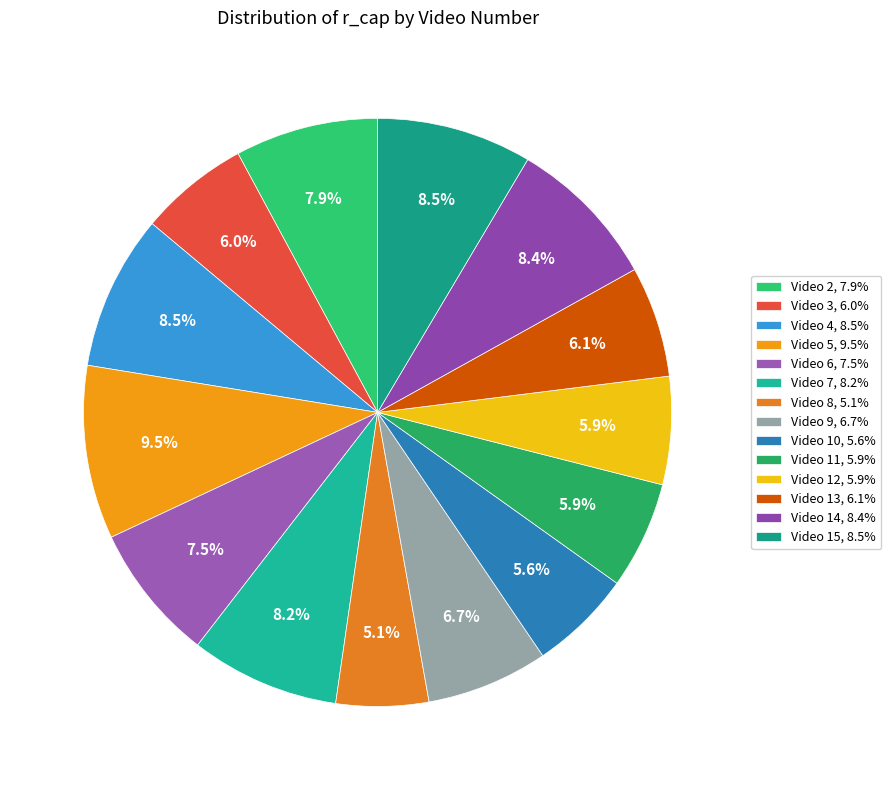

How many slices are in this pie chart?

14